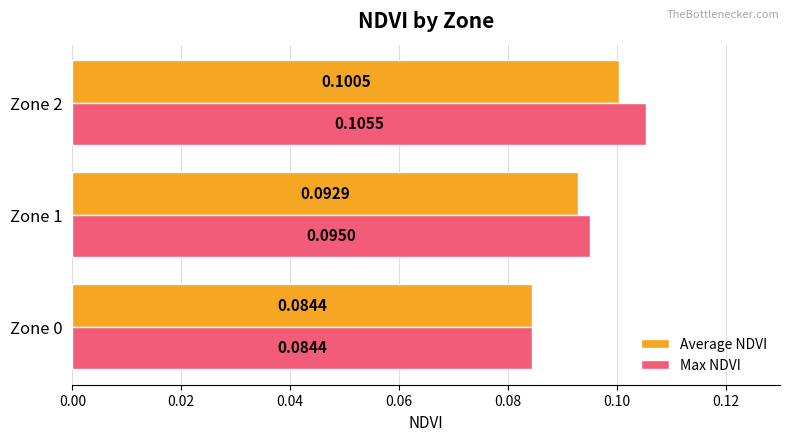

At which category is the sum across all series the highest?

Zone 2